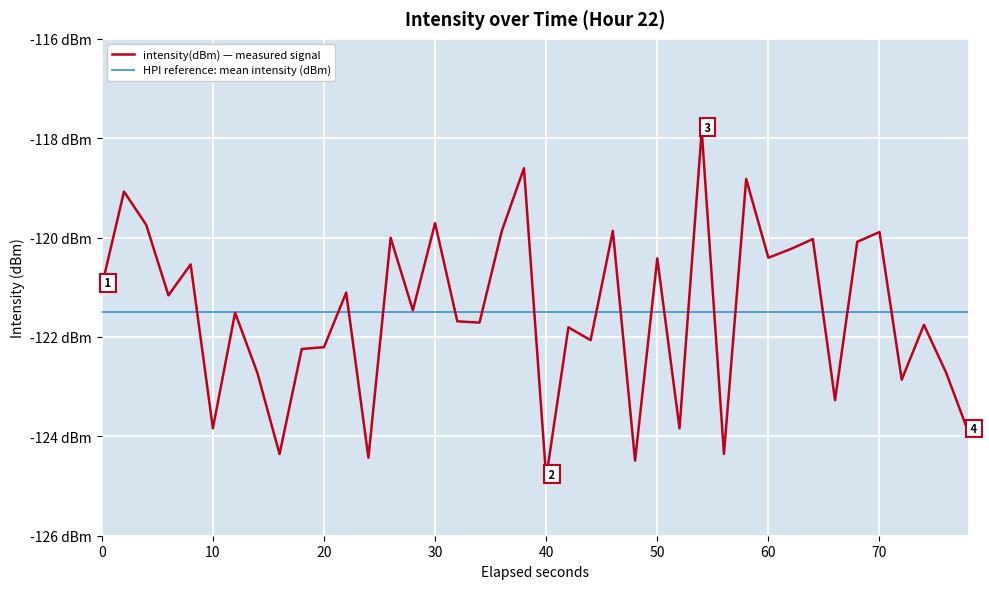

Does the chart display data point markers on the line(s)?

No